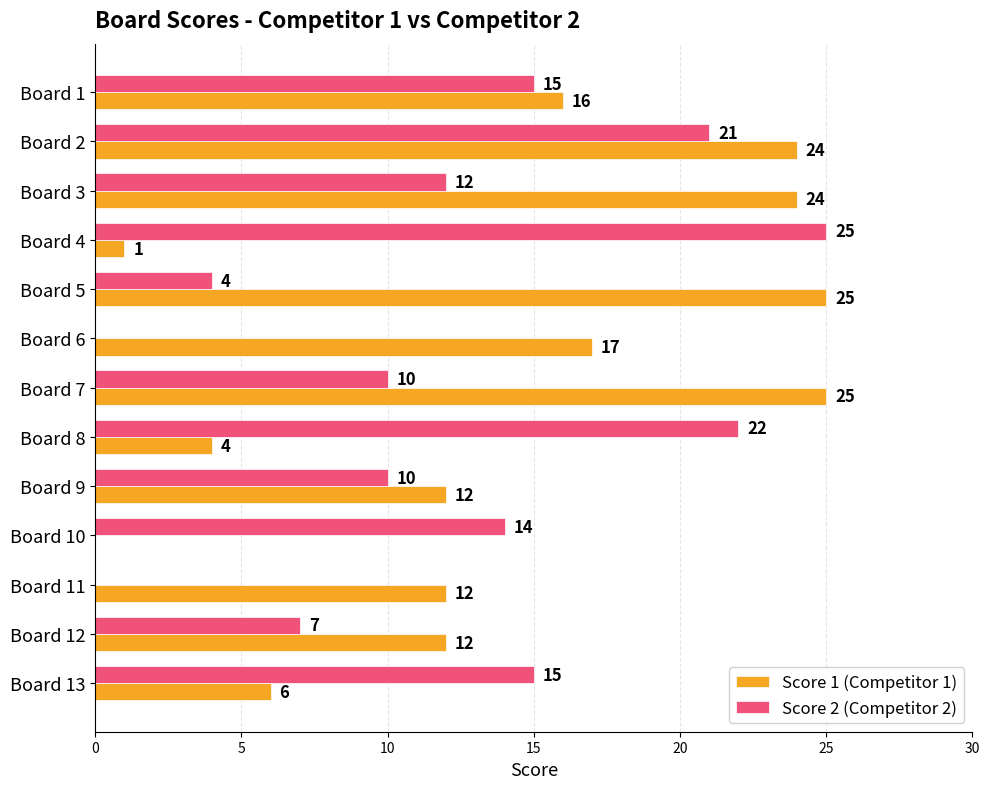

What is the maximum value for Score 1 (Competitor 1)?

25